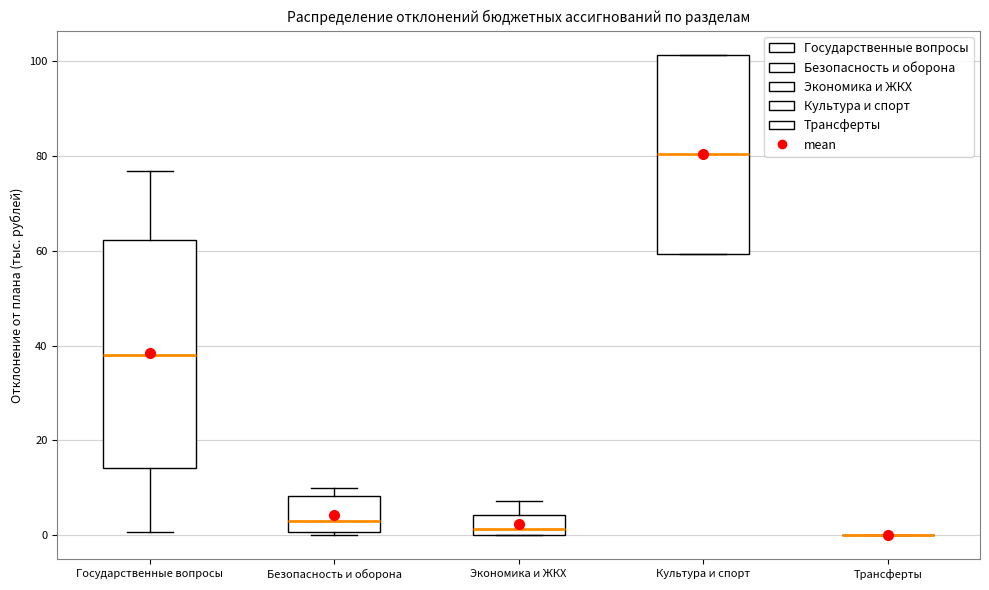

Reading left to right, transcribe this box plot: for each box, give where its median line is, the range the box spans, and where its two whiskers end, as read against the y-axis. The values are not printed on the chart, so give them approximately, as read against the axis.

Государственные вопросы: median 38, box 14 to 62, whiskers 0 to 76
Безопасность и оборона: median 2, box 0 to 8, whiskers 0 (just below the box's lower edge) to 10
Экономика и ЖКХ: median 2, box 0 to 4, whiskers 0 to 8
Культура и спорт: median 80, box 60 to 102, whiskers 60 to 102
Трансферты: box collapsed to a line at 0, whiskers 0 to 0